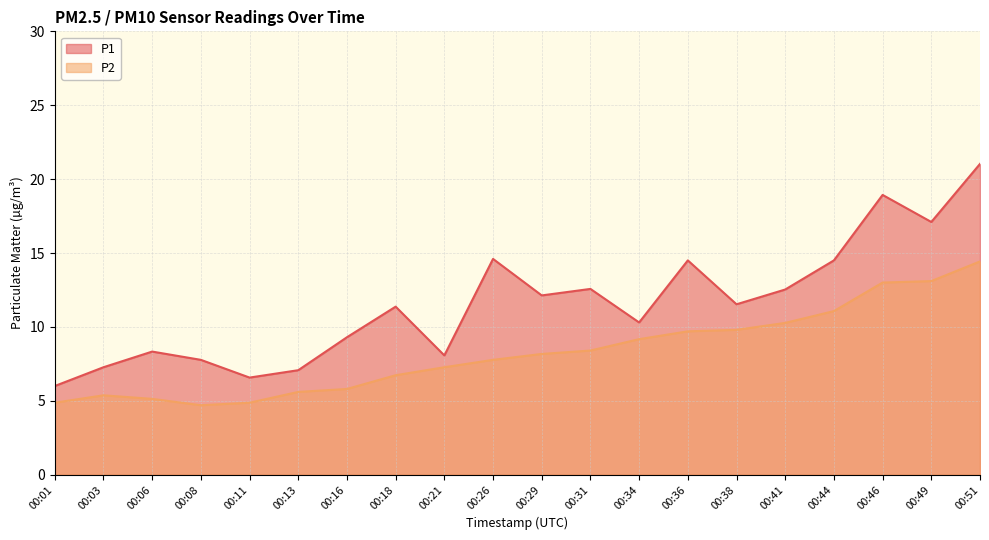

Reading left to right, extract all data points from this chart.

P1: 6.0	7.3	8.3	7.8	6.6	7.1	9.3	11.4	8.1	14.6	12.1	12.6	10.3	14.5	11.5	12.5	14.5	18.9	17.1	21.0
P2: 4.9	5.4	5.1	4.7	4.9	5.6	5.8	6.7	7.3	7.8	8.2	8.4	9.2	9.7	9.8	10.3	11.1	13.0	13.1	14.4